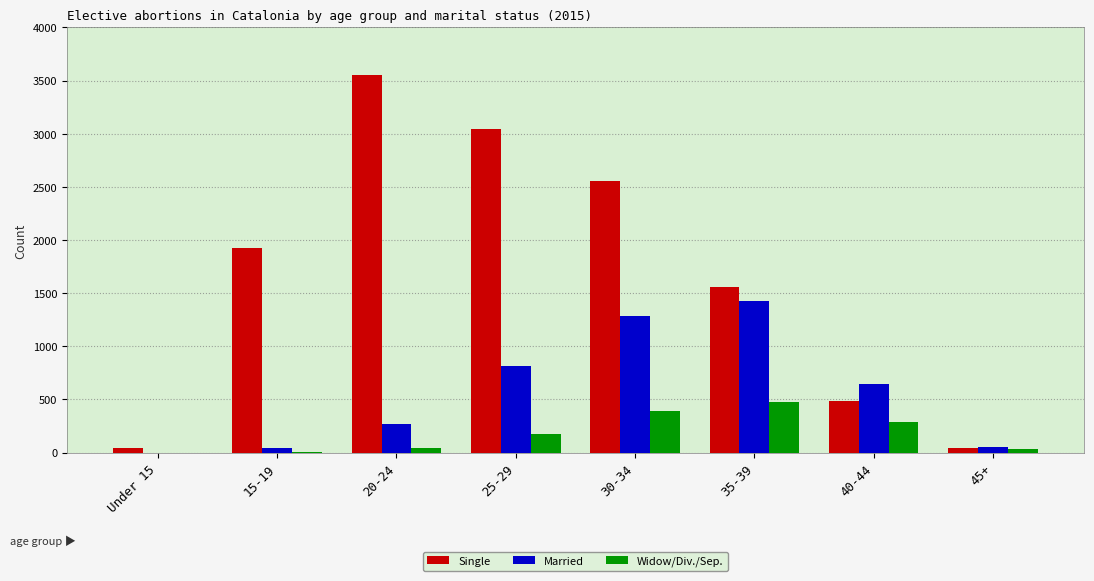

Where is Married nearest to the value 714?

40-44